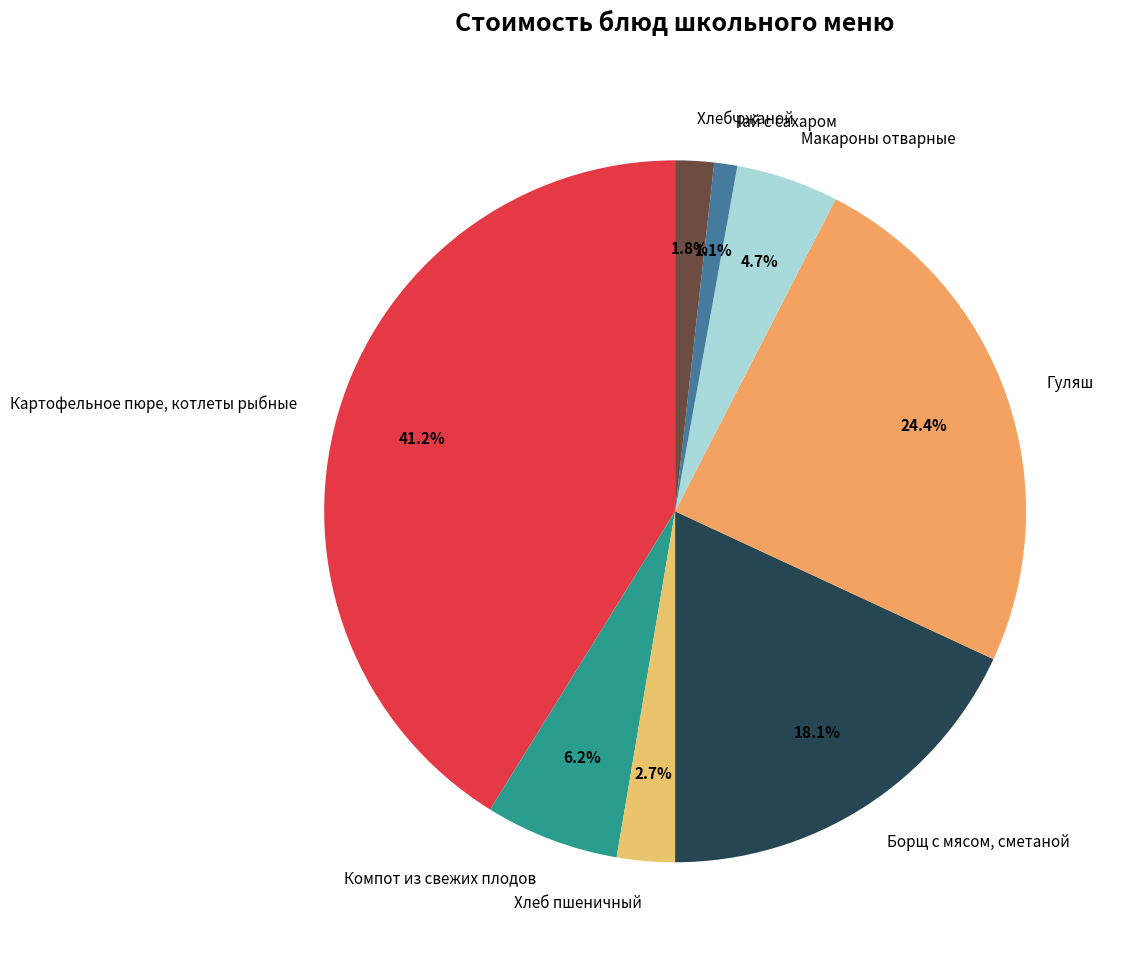

Which slice is the largest?

Картофельное пюре, котлеты рыбные